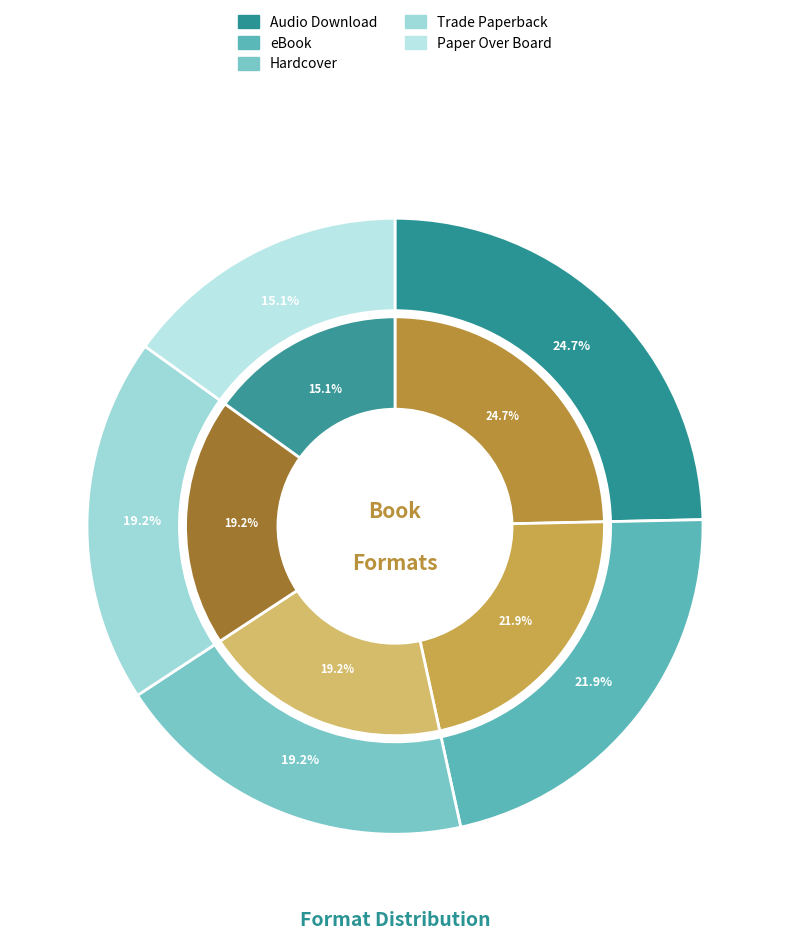

Count the number of slices in the pie.

5